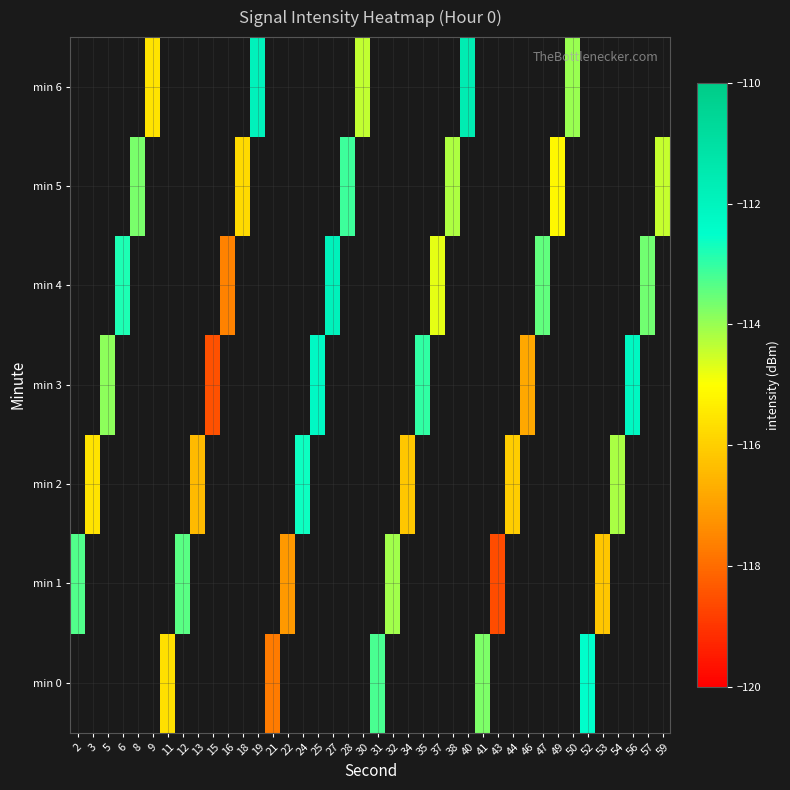

Between 18 and 49, which series saw the biggest shift?

min 5